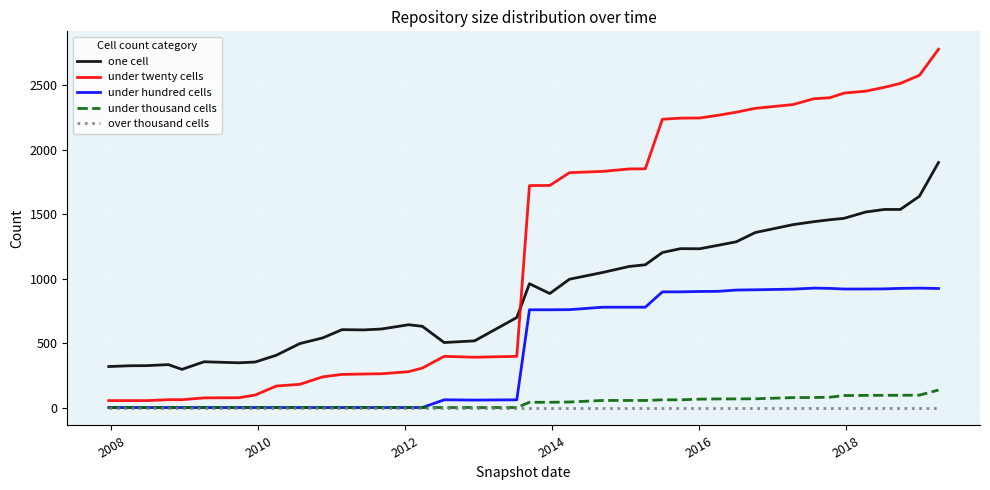

True or false: under thousand cells and one cell intersect in this chart.

False